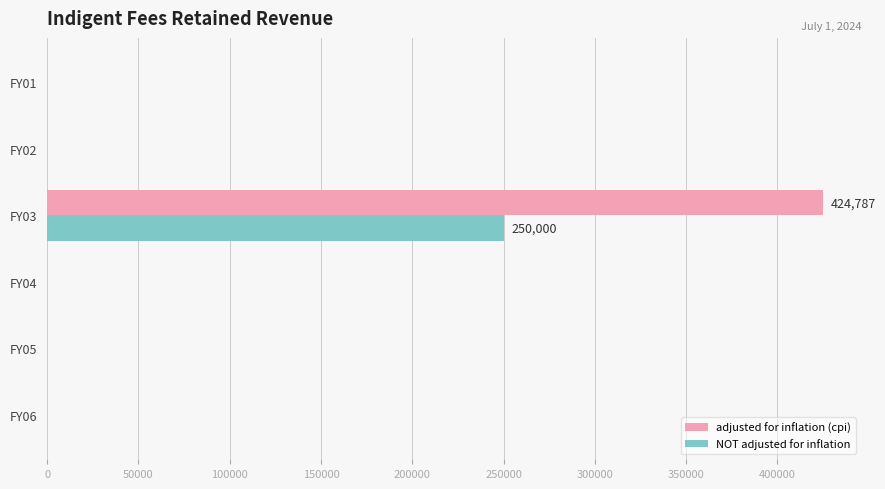

What is the sum of all adjusted for inflation (cpi) values?

424787